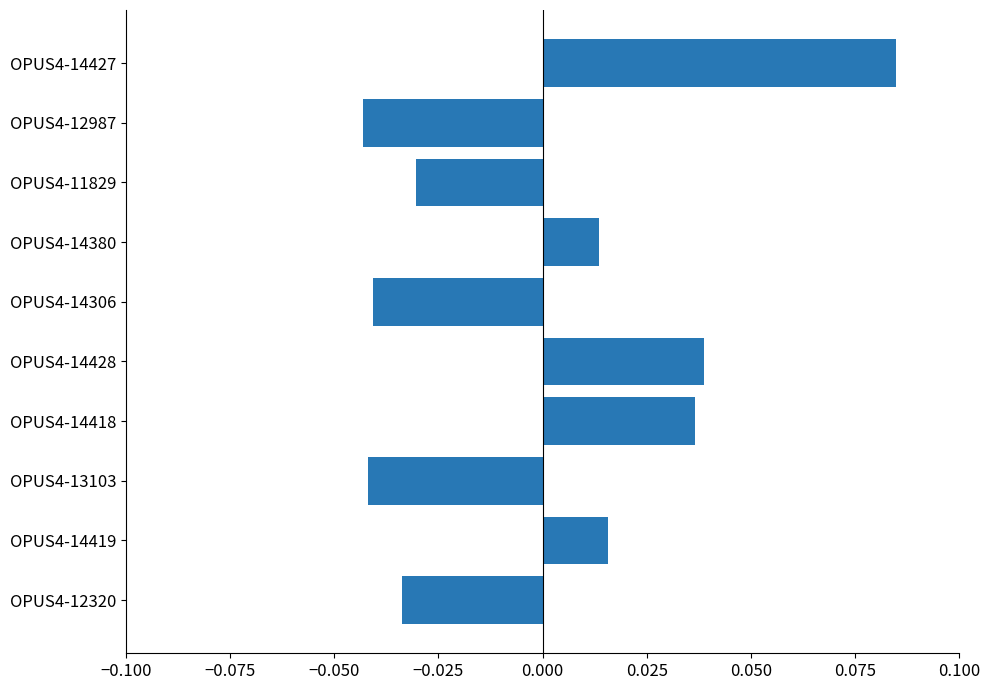

How many values are between 0 and 1?

5